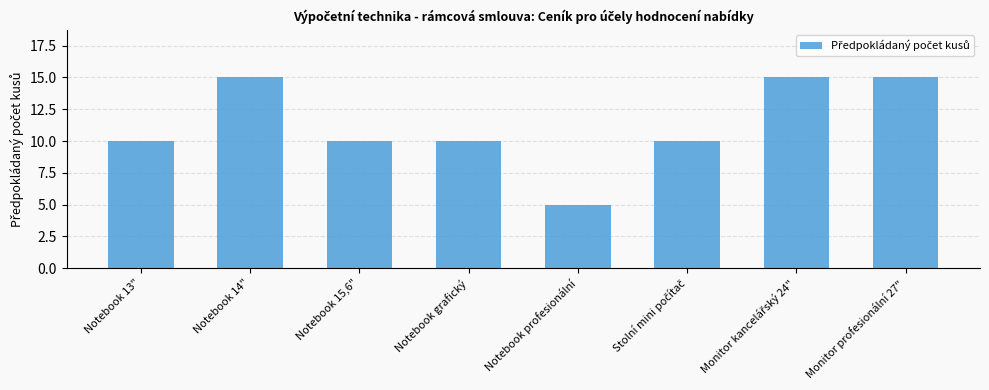

Read the value at Notebook grafický.

10